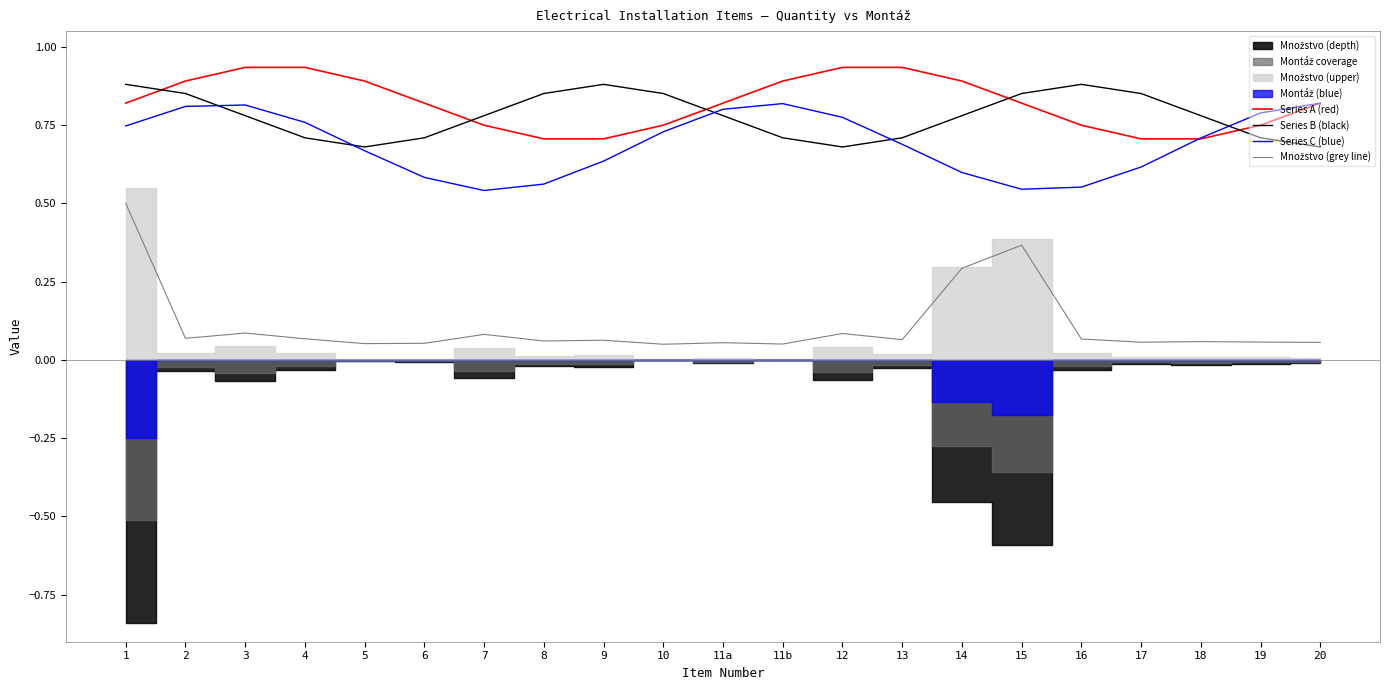

The value of Series A (red) at 15 is 0.2. True or false?

False